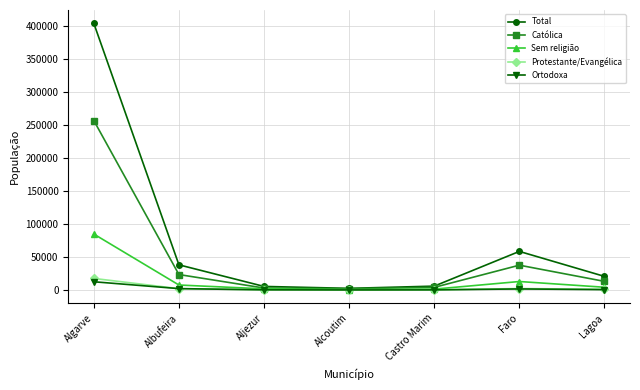

The value of Protestante/Evangélica at Algarve is 17426. True or false?

True